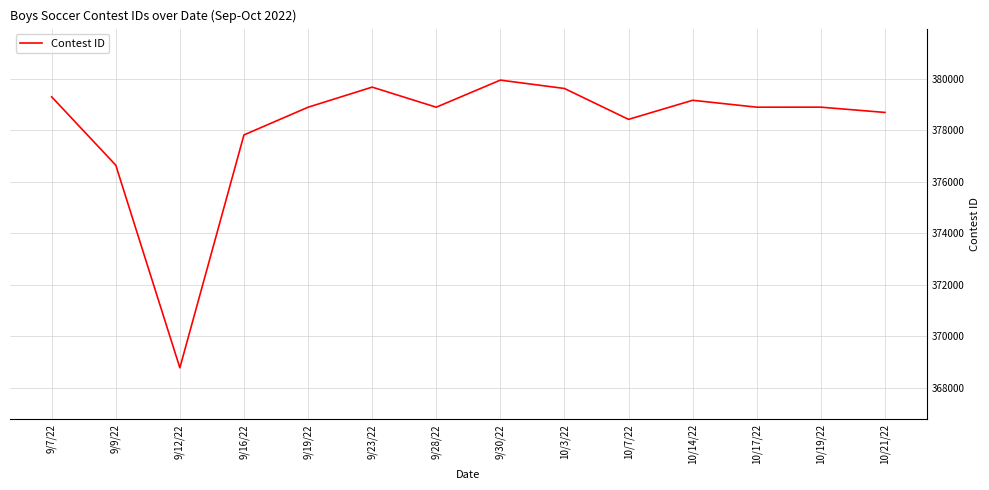

Which label corresponds to the smallest value in the chart?

9/12/22